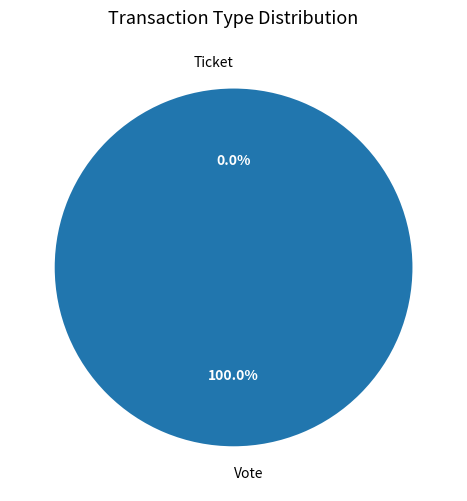

What is the majority slice?

Vote